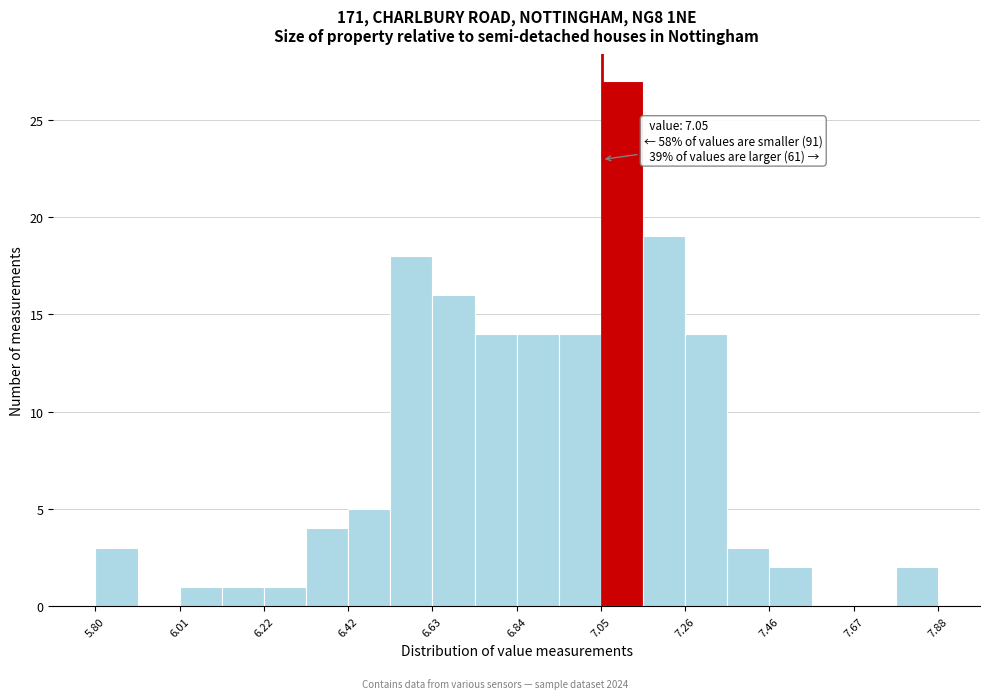

Around what value on the x-axis is the tallest bar? Give the approximate position of its centre, as read against the axis.

7.10